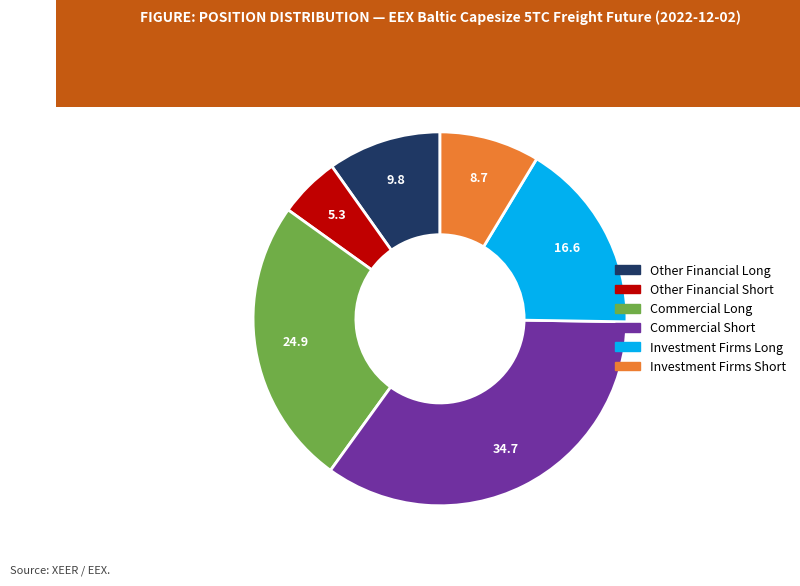

How many slices are in this pie chart?

6